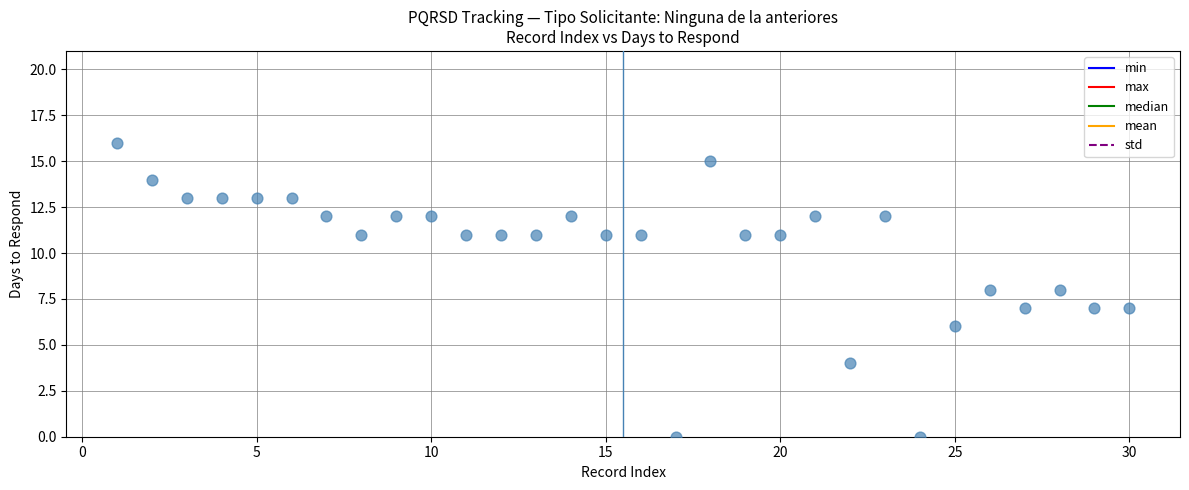

What is the range of X values (max minus min)?

29